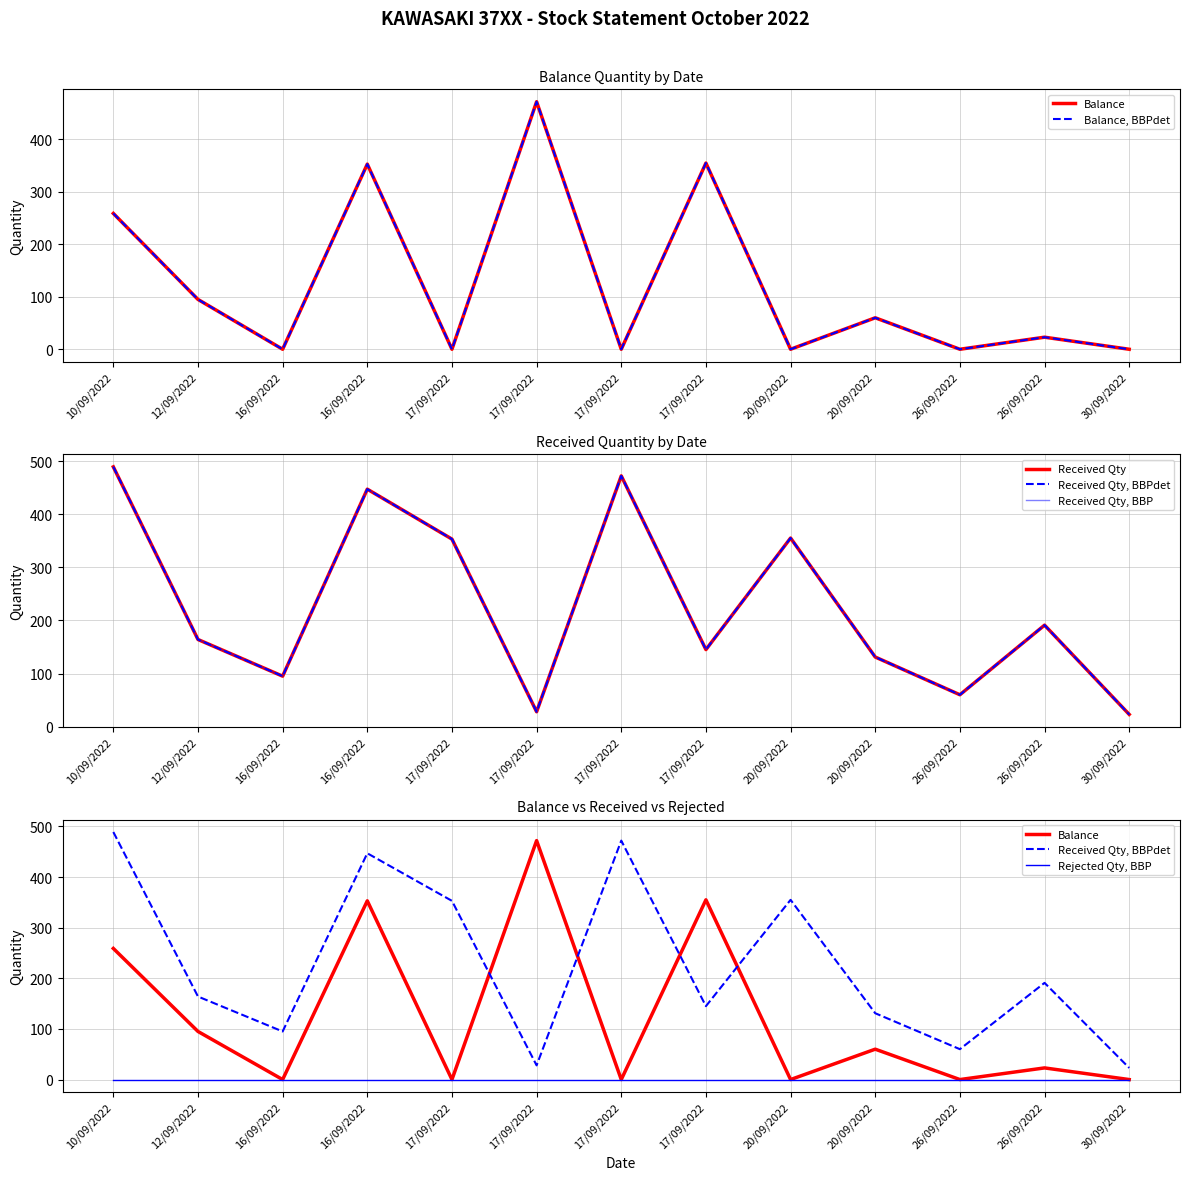

At 16/09/2022, list the series in order from smallest to largest.

Balance, Balance, BBPdet, Rejected Qty, BBP, Received Qty, Received Qty, BBPdet, Received Qty, BBP